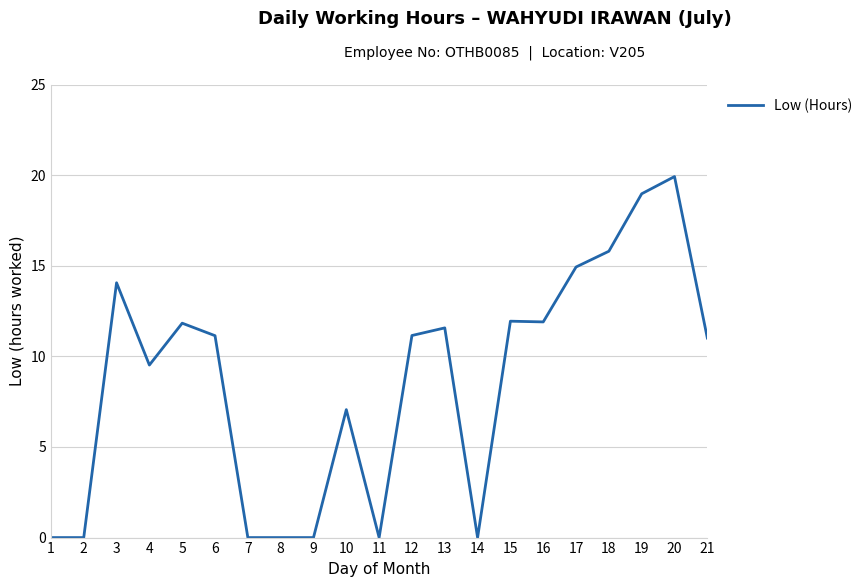

What is the change in value from 16 to 20?

+8.0